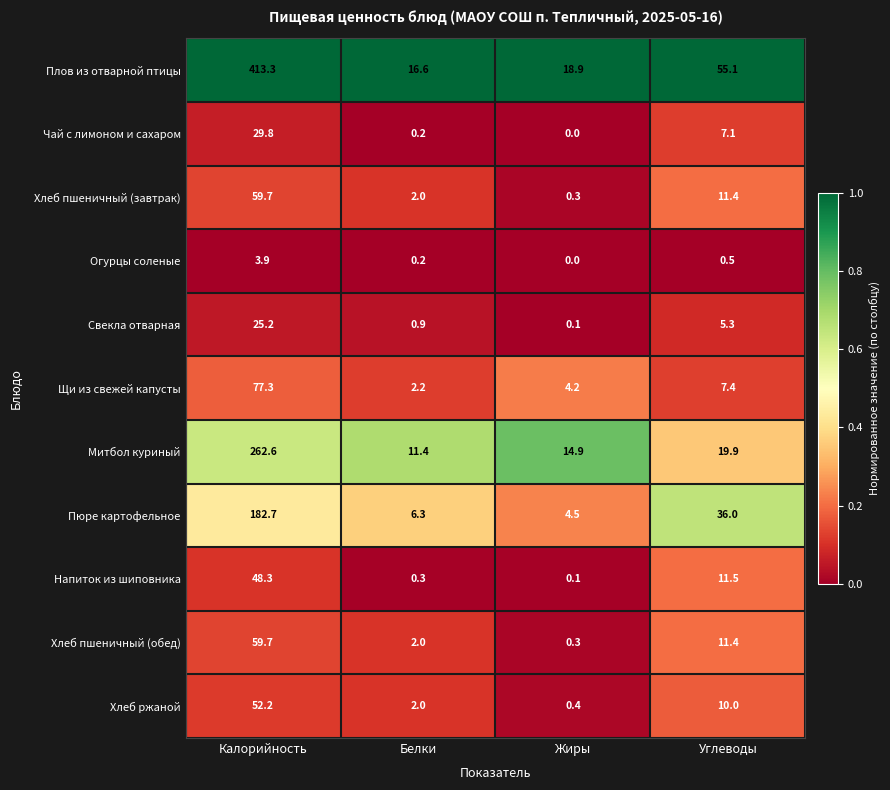

Which series has the largest range (max minus min)?

Плов из отварной птицы